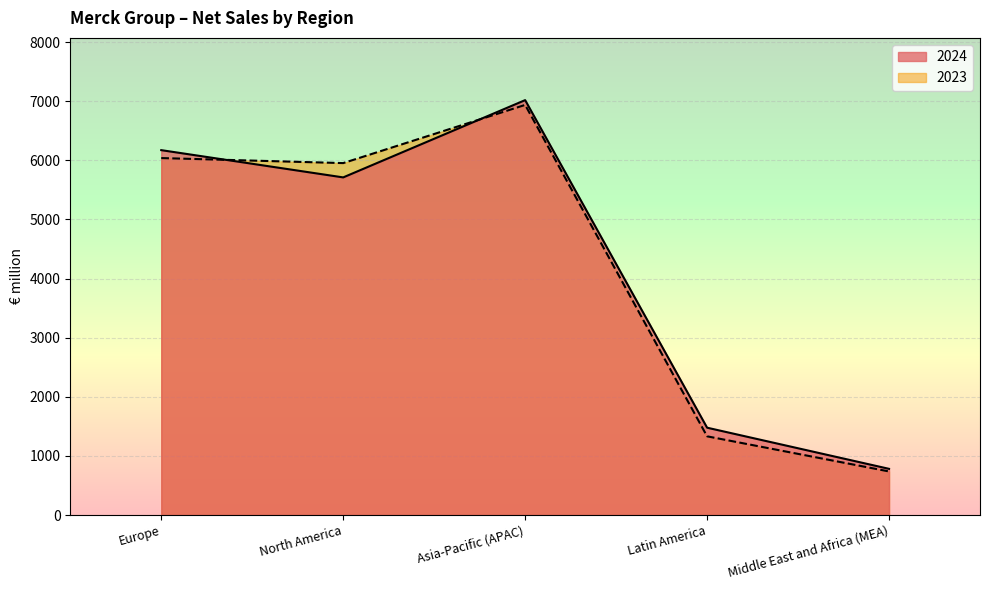

The 2023 series shows 4109 at North America. True or false?

False